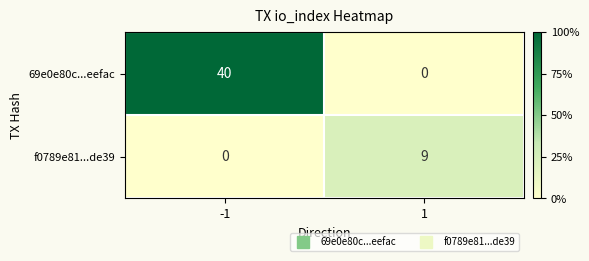

The value of 69e0e80c...eefac at -1 is 40. True or false?

True